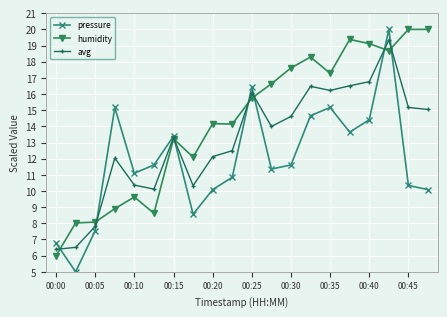

Which series has the largest range (max minus min)?

pressure